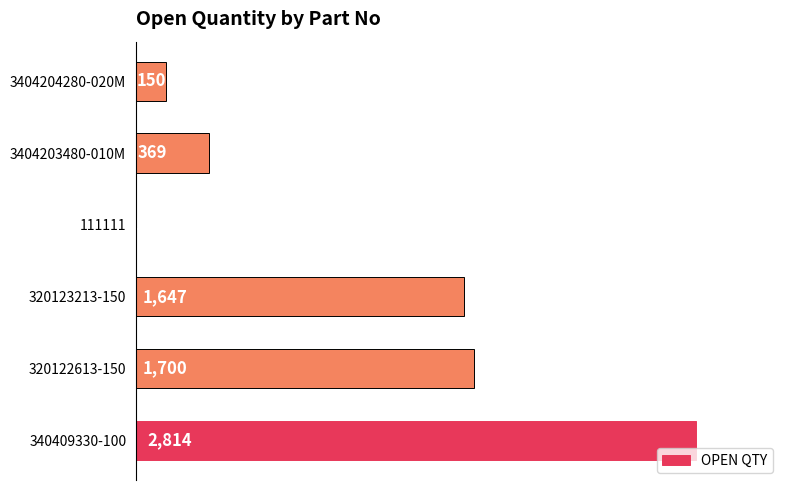

Reading bottom to top, what are all the values shown in this chart?

340409330-100=2814	320122613-150=1700	320123213-150=1647	111111=1	3404203480-010M=369	3404204280-020M=150